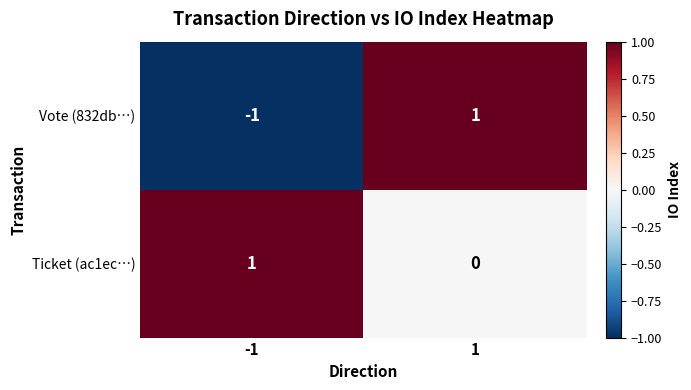

Which series has the largest range (max minus min)?

Vote (832db…)